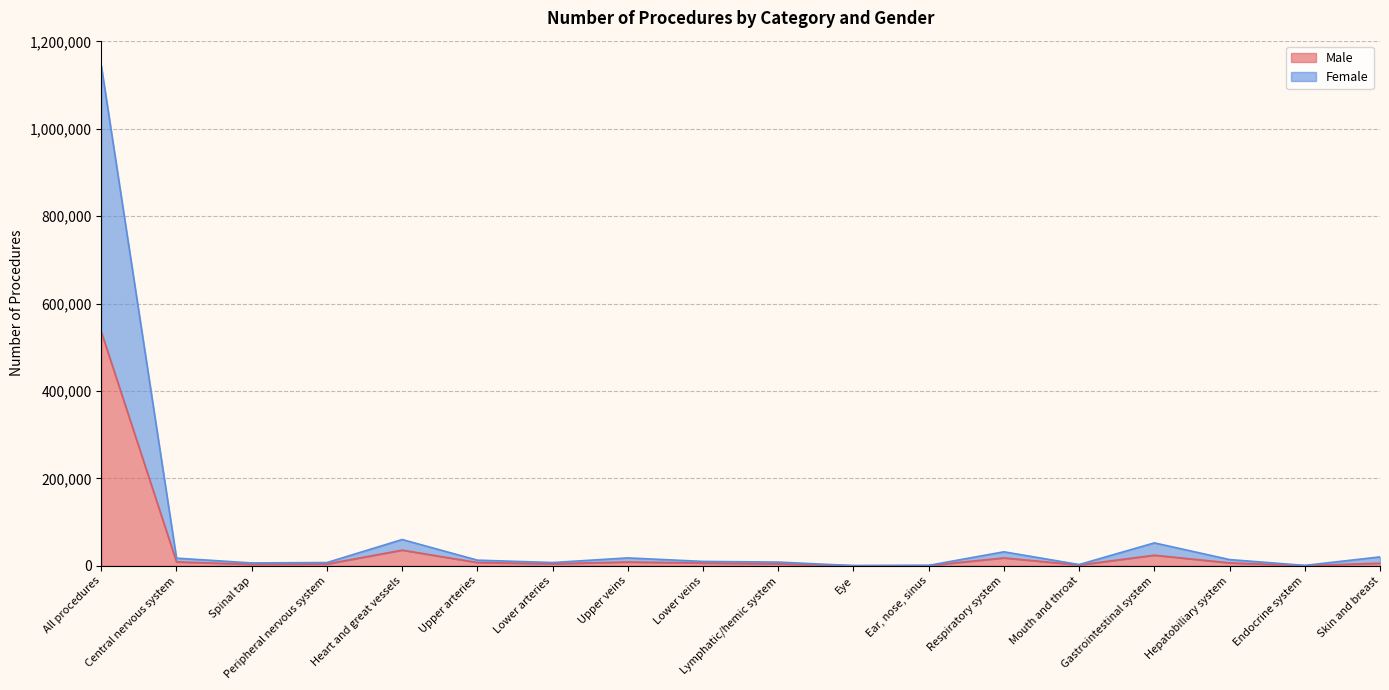

True or false: Female and Male intersect in this chart.

False